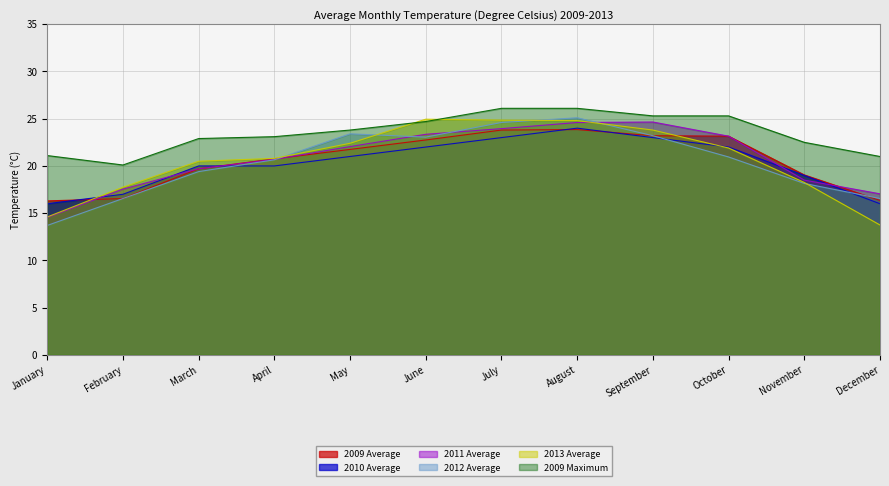

At which label does 2011 Average first exceed 22?

May